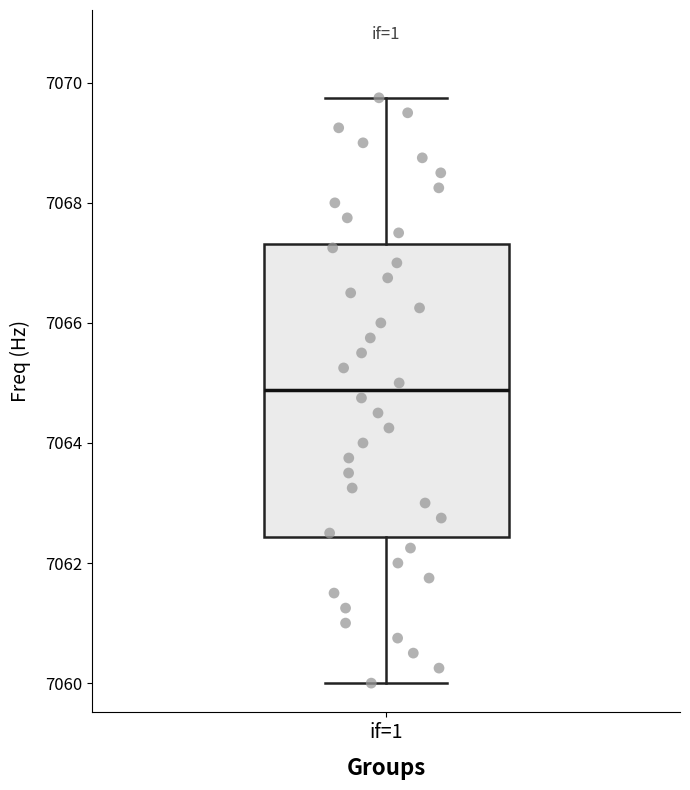

Read this box plot against the y-axis: the position of the median line, the range covered by the box, and the ends of both whiskers. The values are not printed on the chart, so give them approximately, as read against the axis.

median 7064.8, box 7062.4 to 7067.4, whiskers 7060.0 to 7069.8